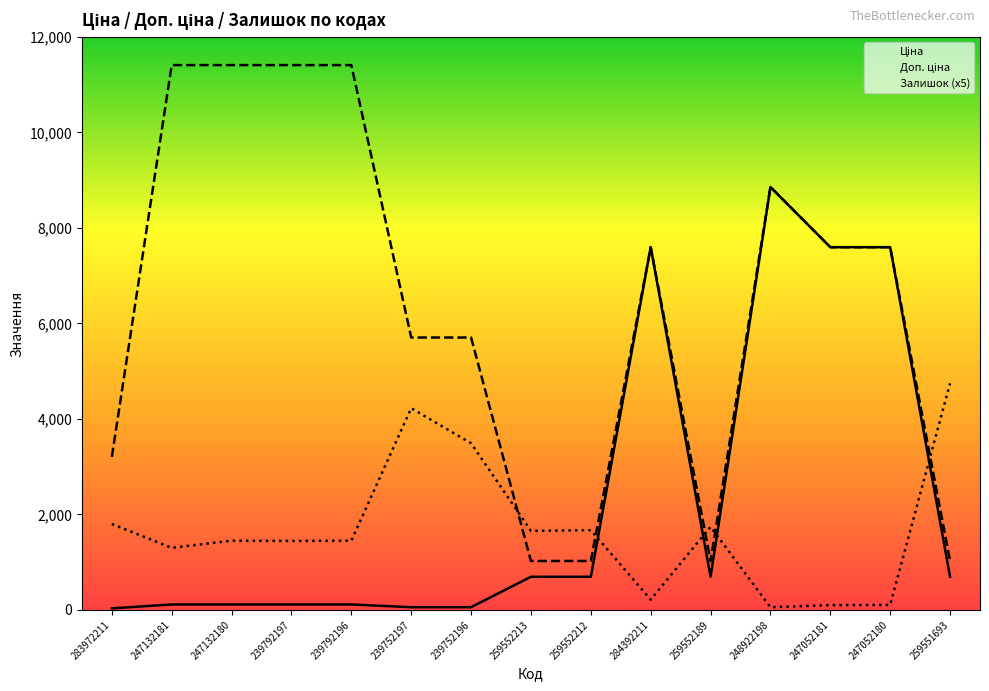

What is the difference between the maximum and minimum values in the Залишок series?

4690.0